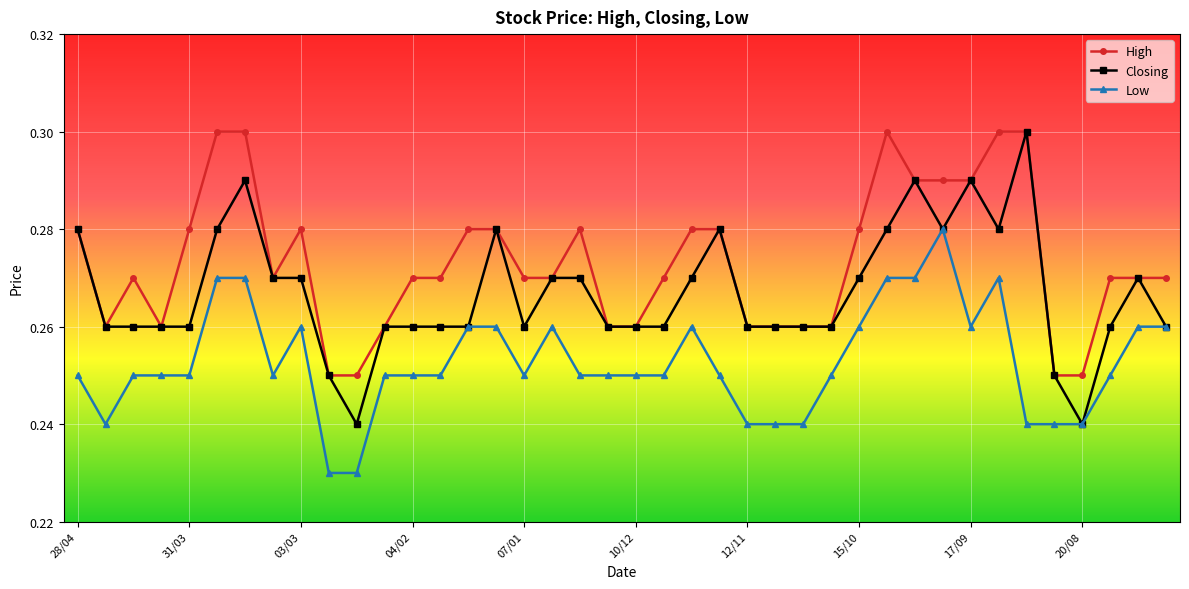

Which series has the largest range (max minus min)?

Closing